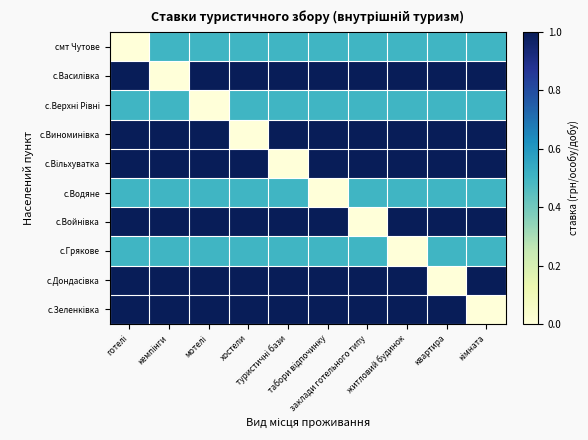

At which category is the sum across all series the highest?

готелі